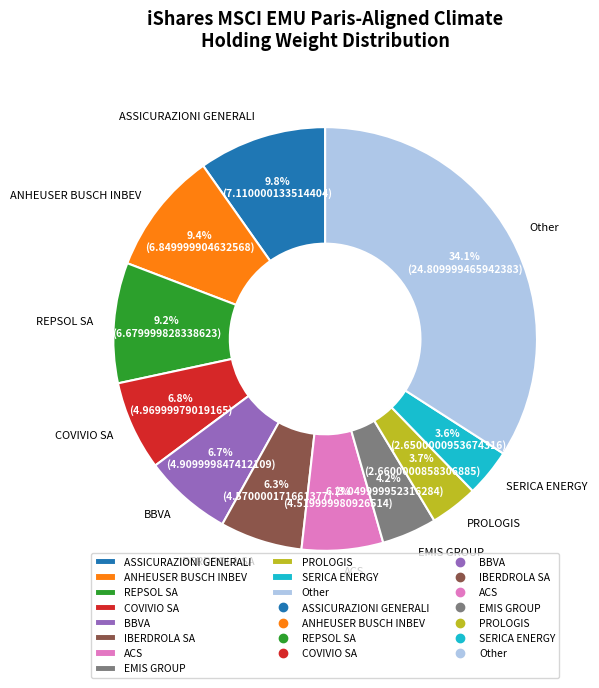

Do ASSICURAZIONI GENERALI and ANHEUSER BUSCH INBEV together represent more than half of the pie?

No